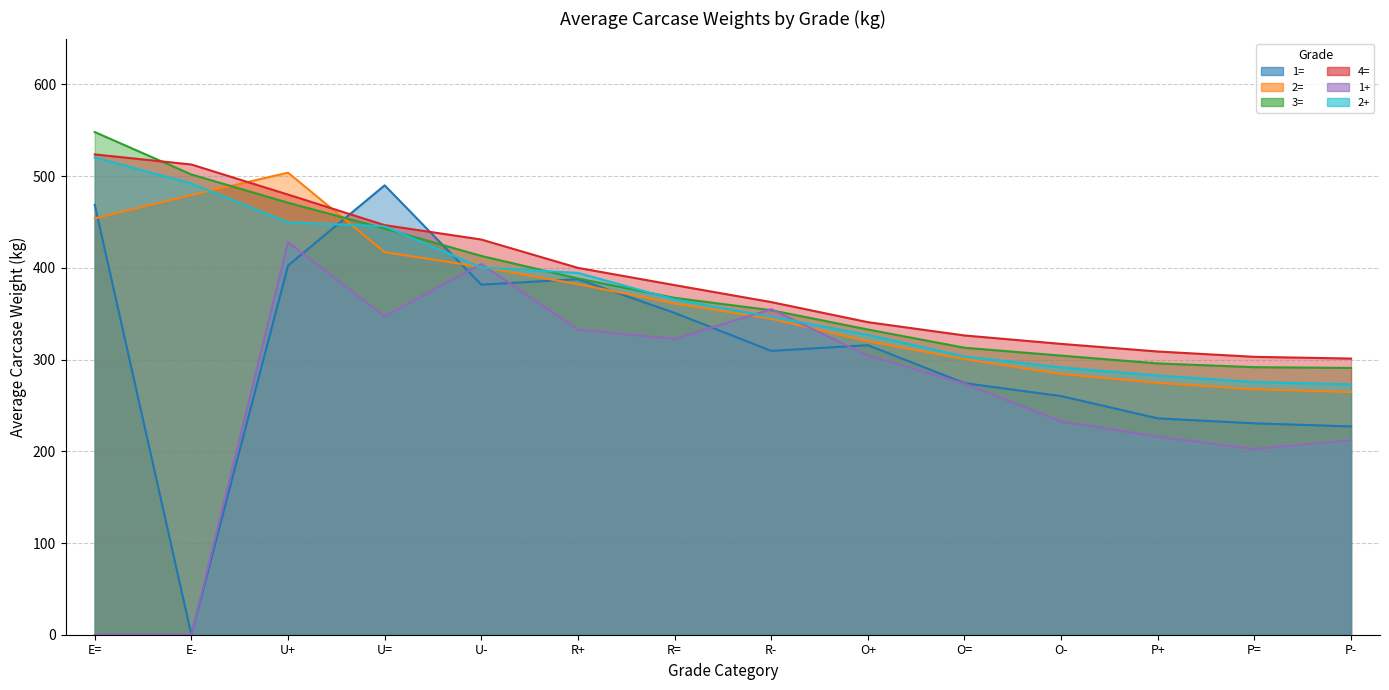

Reading left to right, what are all the values shown in this chart?

1=: 468.8	0.0	402.5	490.0	381.7	387.7	350.9	309.5	315.7	274.3	260.2	235.9	230.5	227.1
2=: 453.9	479.4	503.8	417.1	401.0	382.2	361.2	344.5	320.0	300.5	284.3	274.6	267.6	264.5
3=: 548.1	501.8	471.0	442.8	413.0	388.4	367.3	353.8	332.8	312.9	304.3	295.8	291.7	290.9
4=: 523.7	512.7	479.9	446.6	430.9	400.0	381.2	362.7	340.8	326.3	317.1	308.8	303.0	301.1
1+: 0.0	0.0	428.0	347.1	404.2	332.7	322.4	355.0	304.4	273.8	232.6	215.9	202.5	211.9
2+: 520.4	492.0	449.6	445.3	400.4	394.5	365.6	346.7	327.0	303.4	291.5	282.7	275.5	273.0